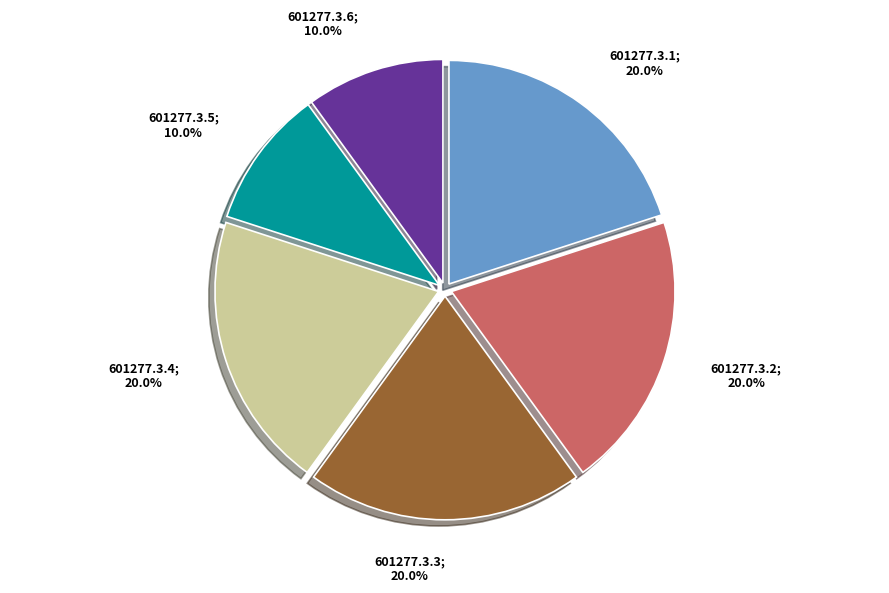

Count the number of slices in the pie.

6